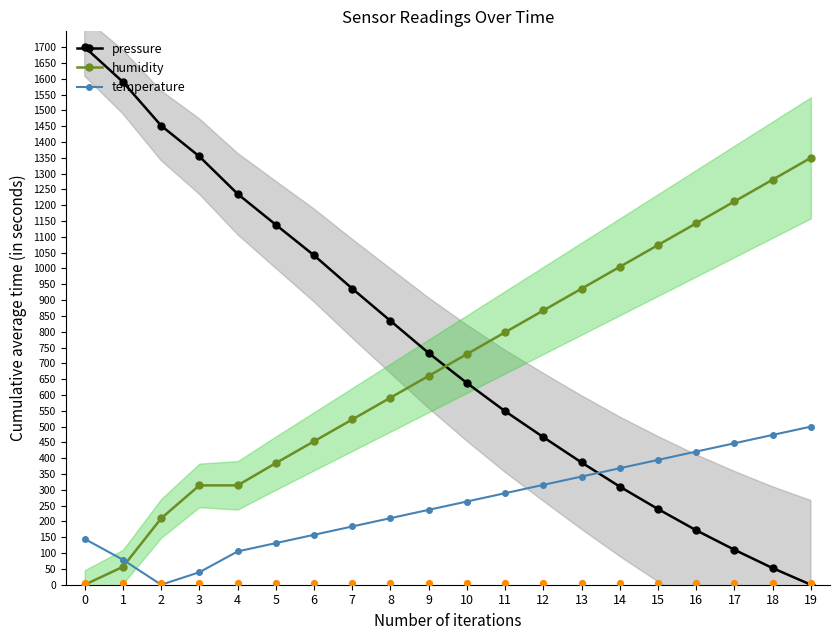

Which series contains the highest Y value?

pressure